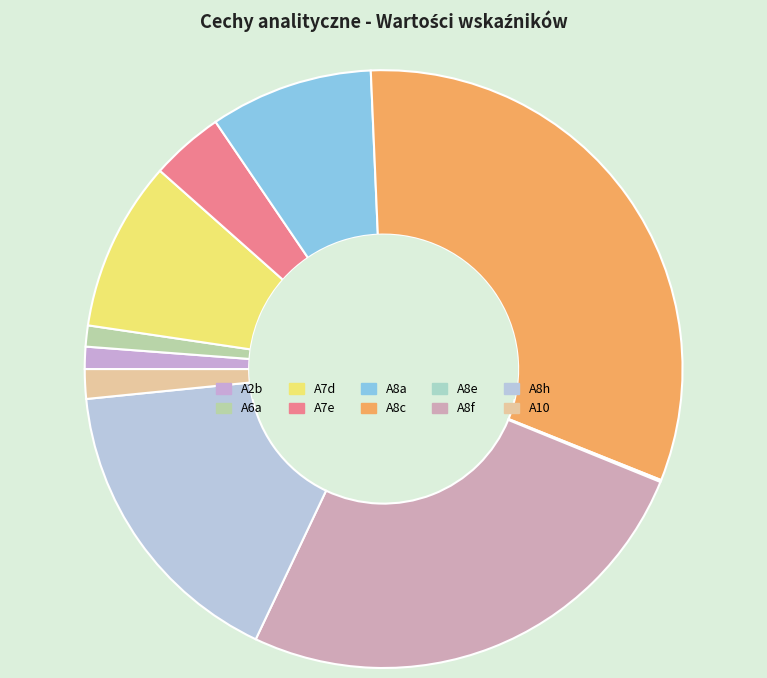

Rank the categories by value from lowest to highest.

A8e, A6a, A2b, A10, A7e, A8a, A7d, A8h, A8f, A8c